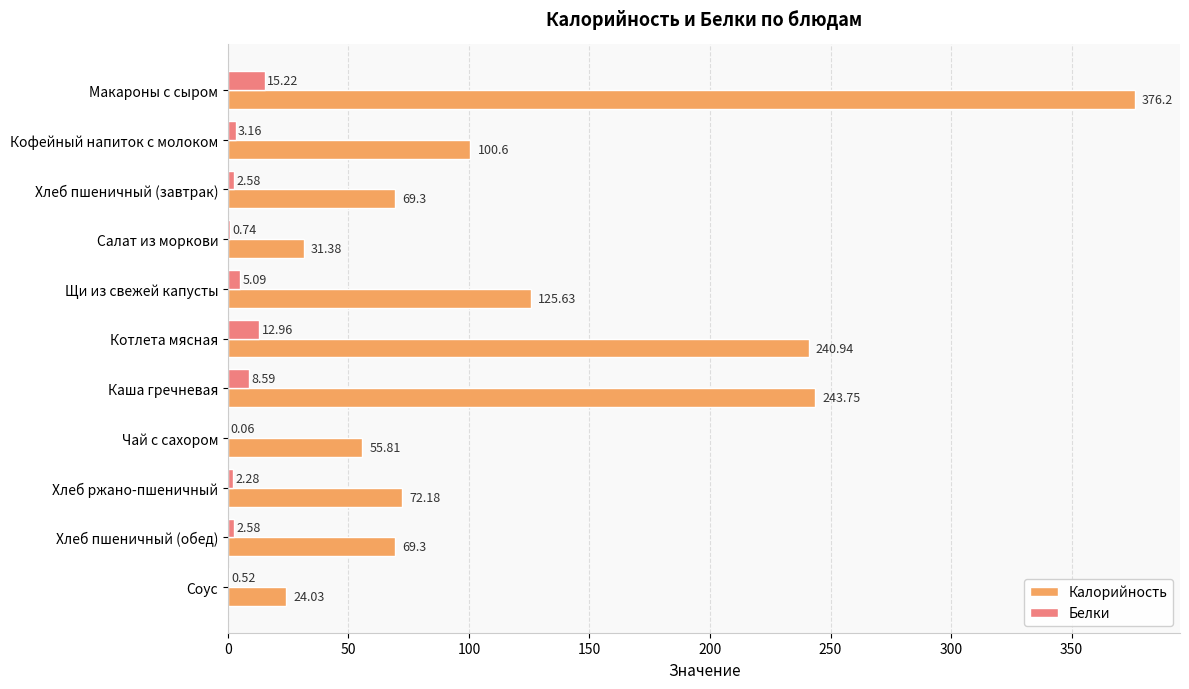

Is the value of Белки at Щи из свежей капусты greater than the value of Калорийность at Хлеб пшеничный (обед)?

No